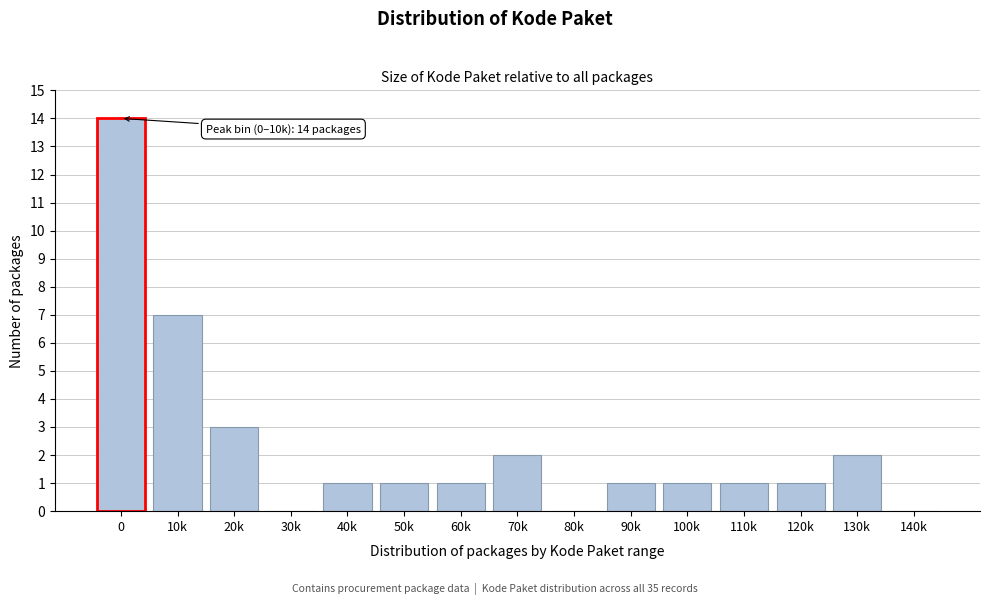

Reading right to left, transcribe all the data shown in this chart.

140k=0	130k=2	120k=1	110k=1	100k=1	90k=1	80k=0	70k=2	60k=1	50k=1	40k=1	30k=0	20k=3	10k=7	0=14